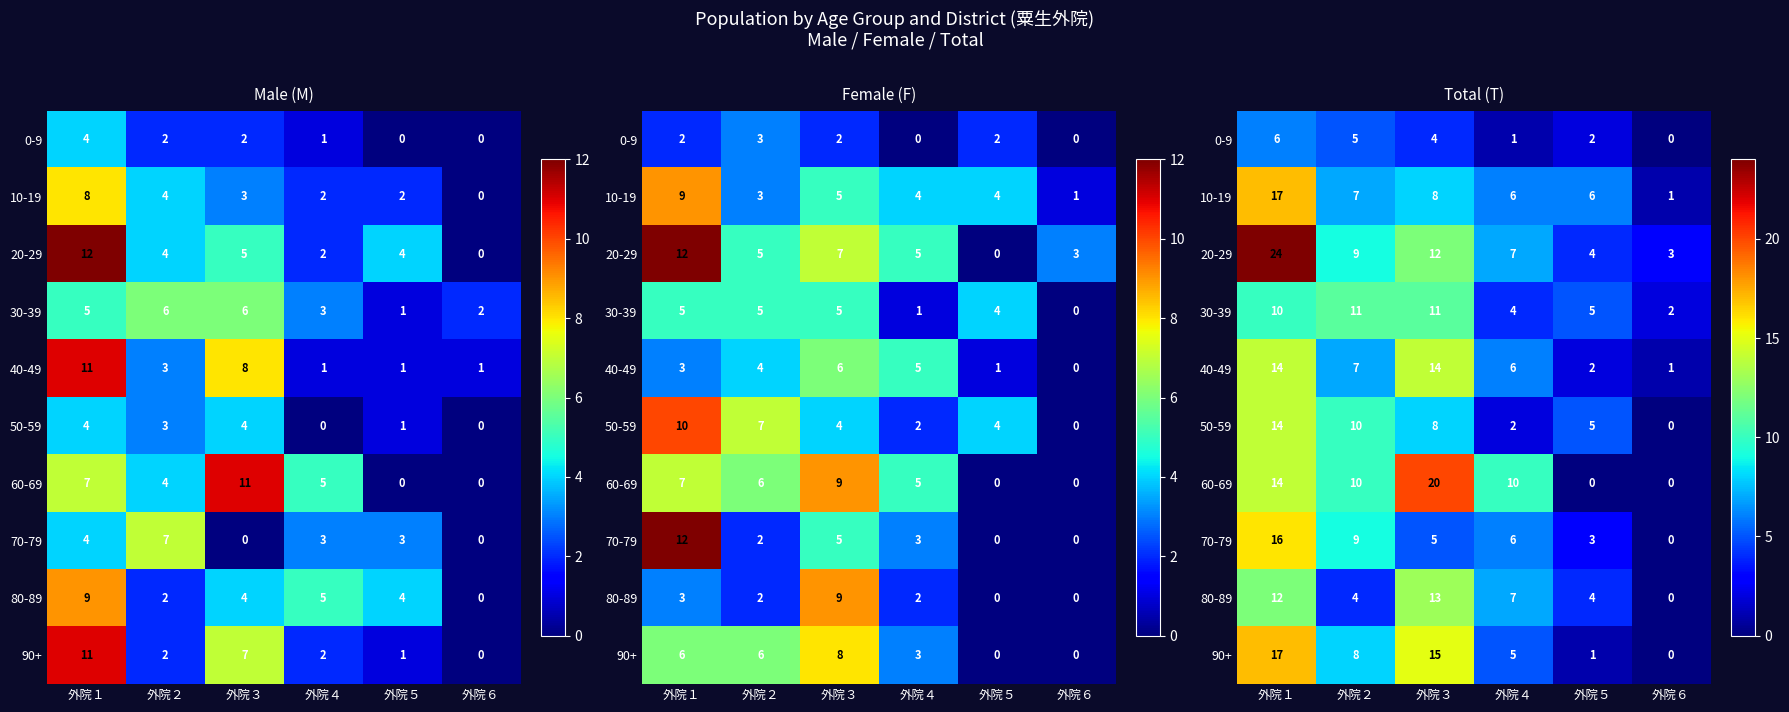

The 40-49 series shows 2 at 外院５. True or false?

True